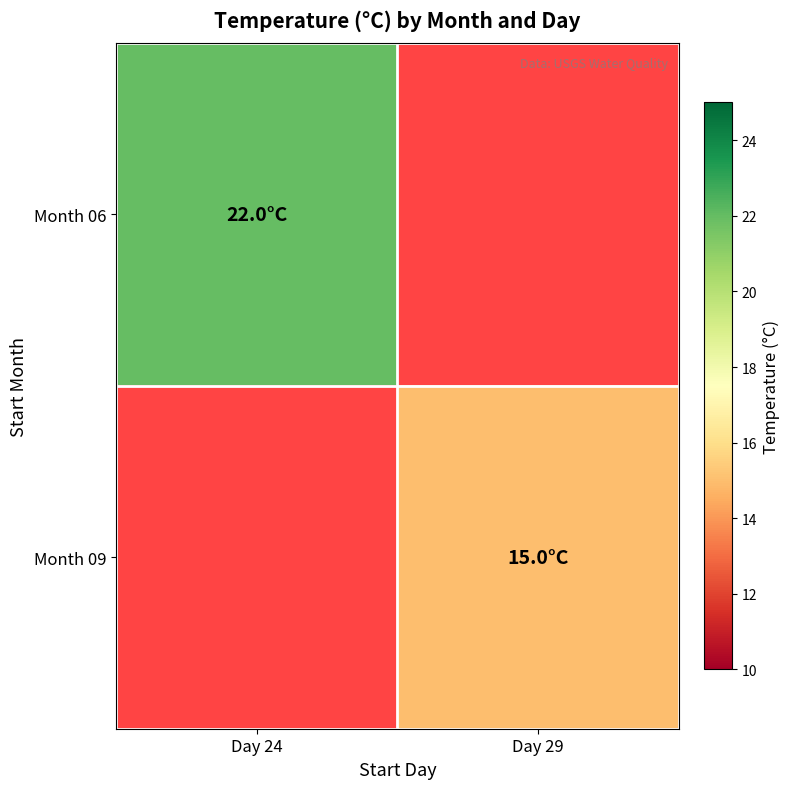

How many positive values does the Month 06 series have?

1